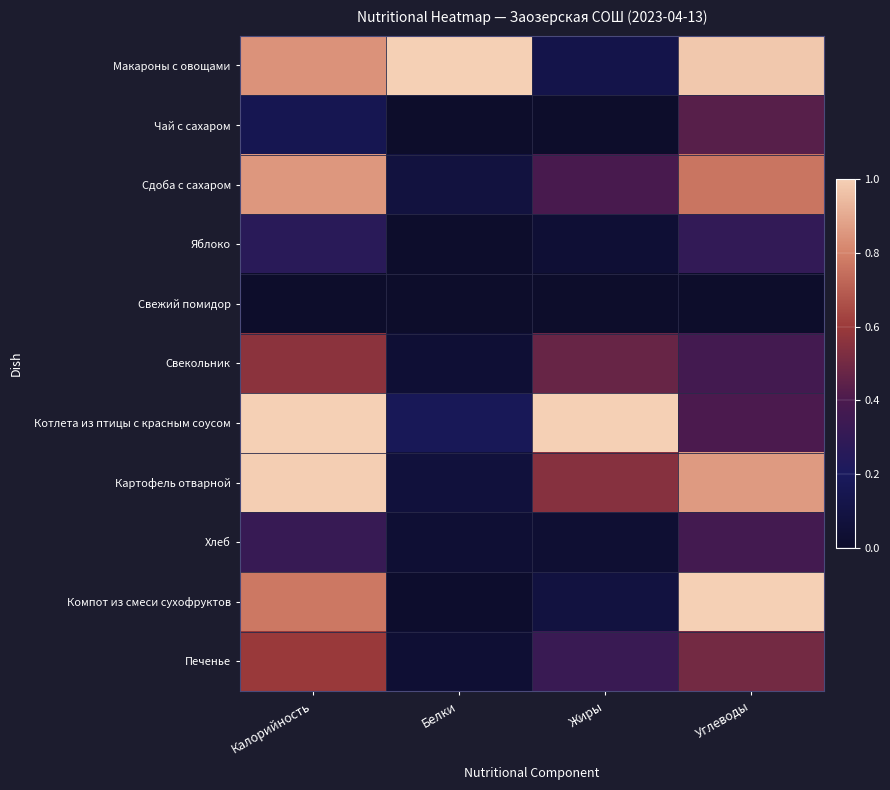

What is the total value across all series at Белки?

1.5